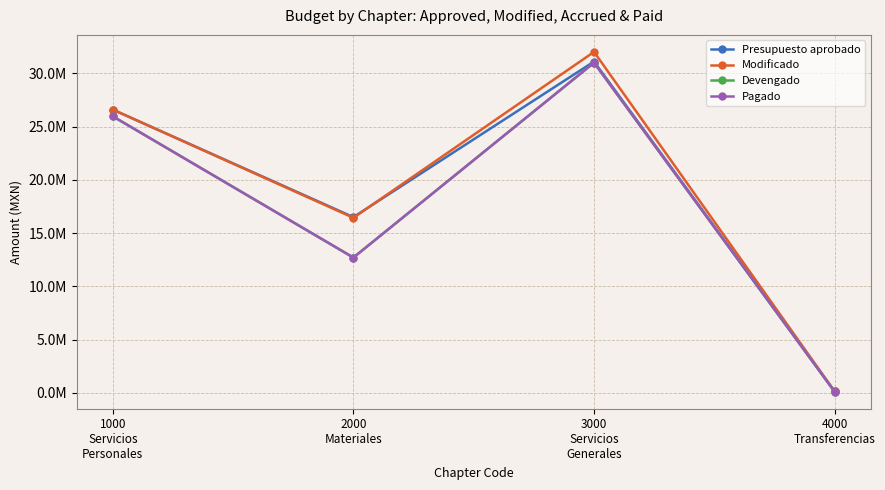

Which series has the widest spread of values?

Modificado